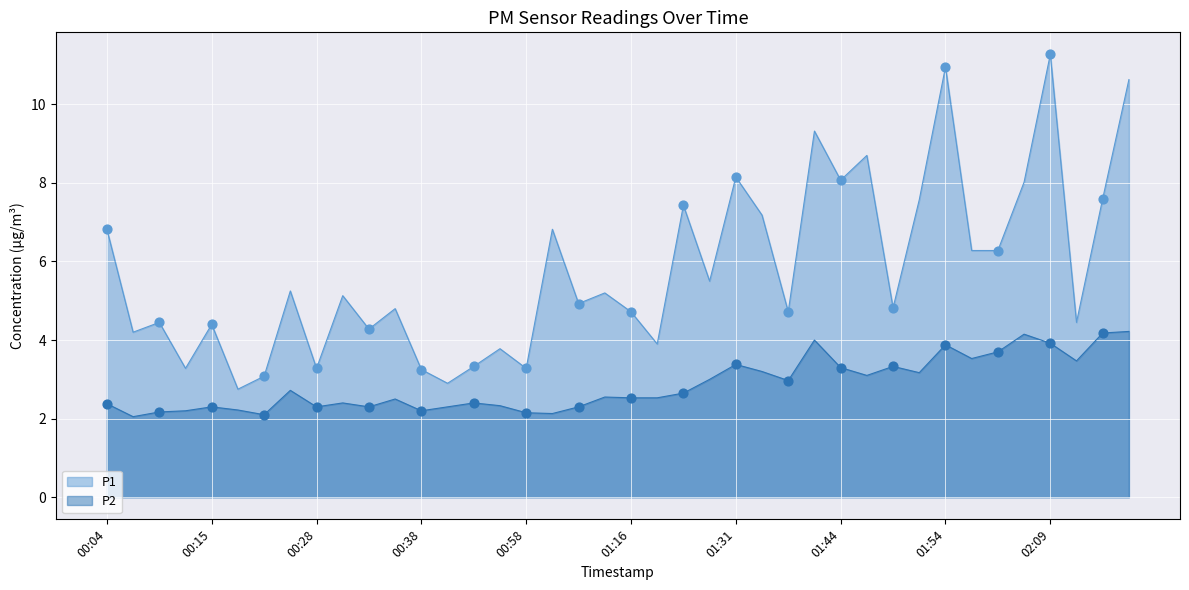

What is the total value across all series at 01:54?

14.8